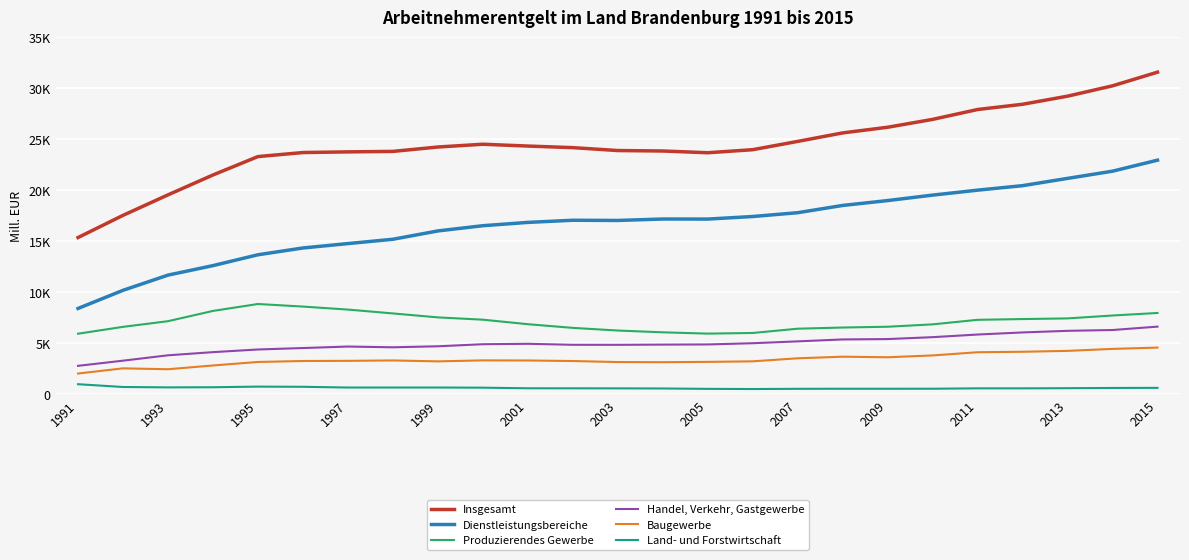

What are all the series names shown in the legend?

Insgesamt, Dienstleistungsbereiche, Produzierendes Gewerbe, Handel, Verkehr, Gastgewerbe, Baugewerbe, Land- und Forstwirtschaft